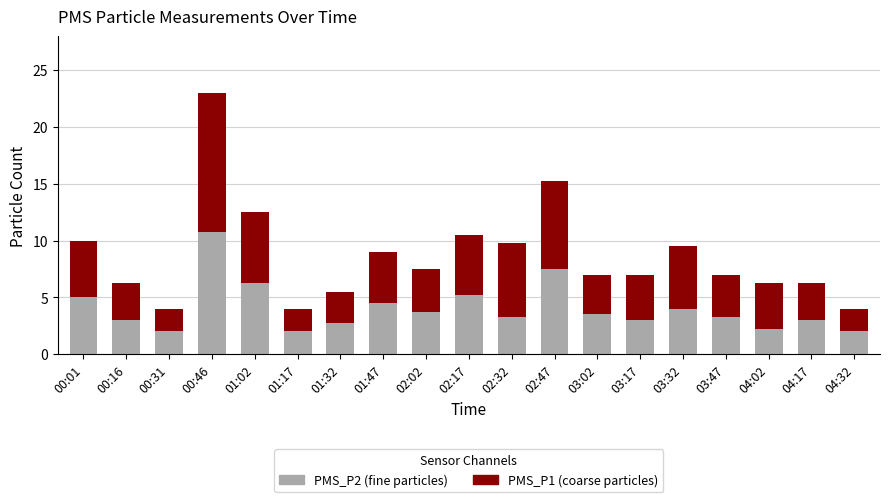

What is the highest value of the PMS_P2 (fine particles) series?

10.8